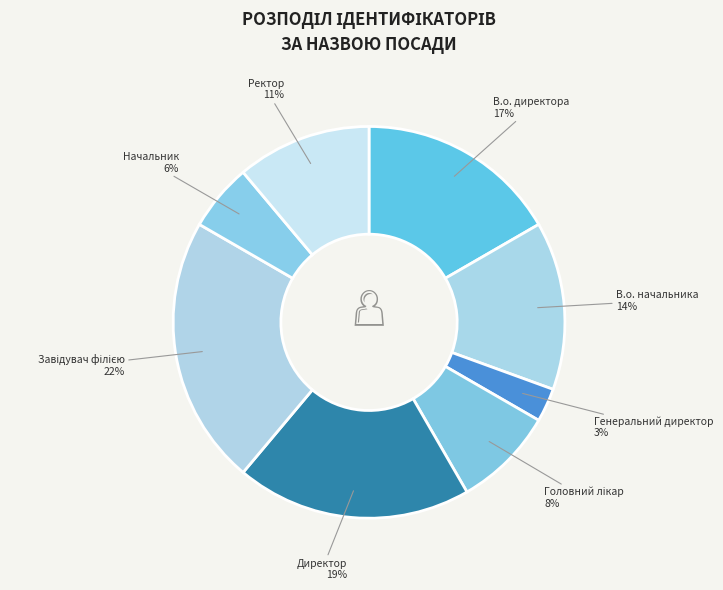

Is there a majority slice in this chart?

No